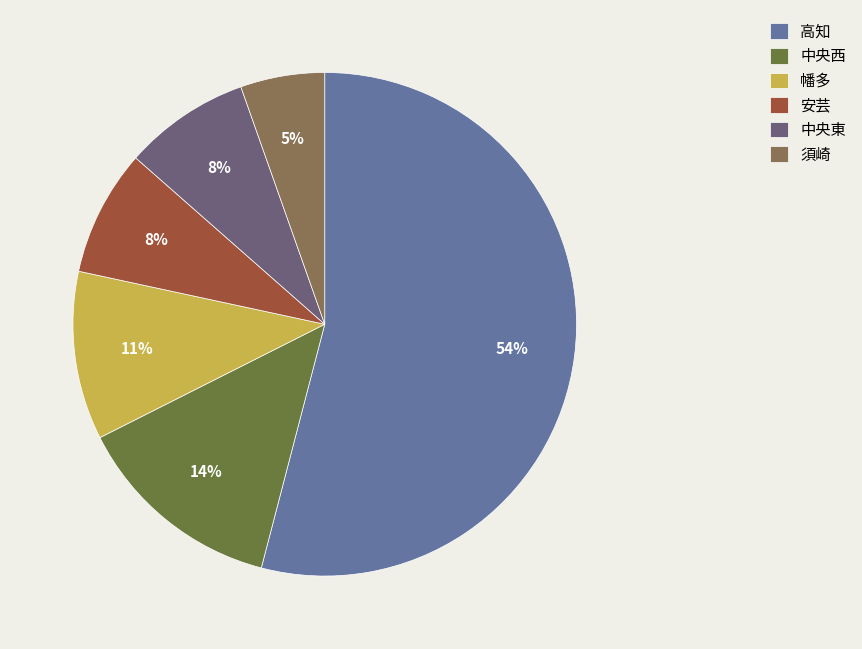

What is the largest slice in the pie chart?

高知